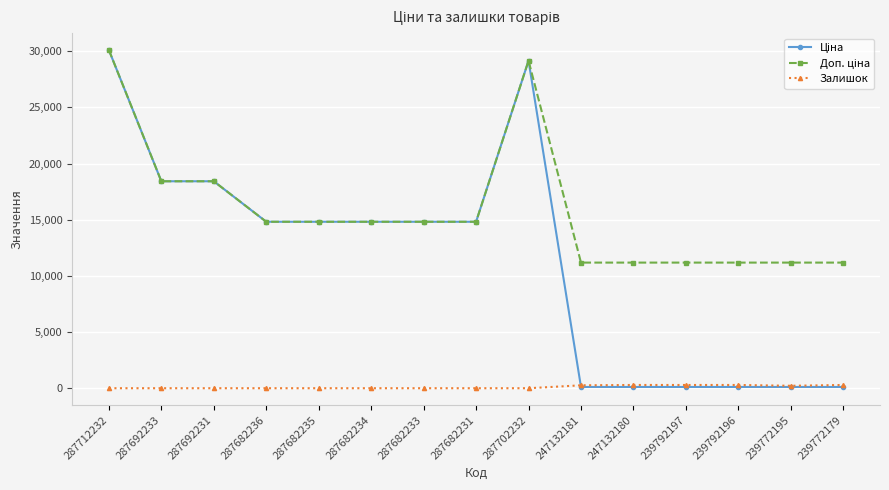

At how many categories does at least one series exceed 10722?

15